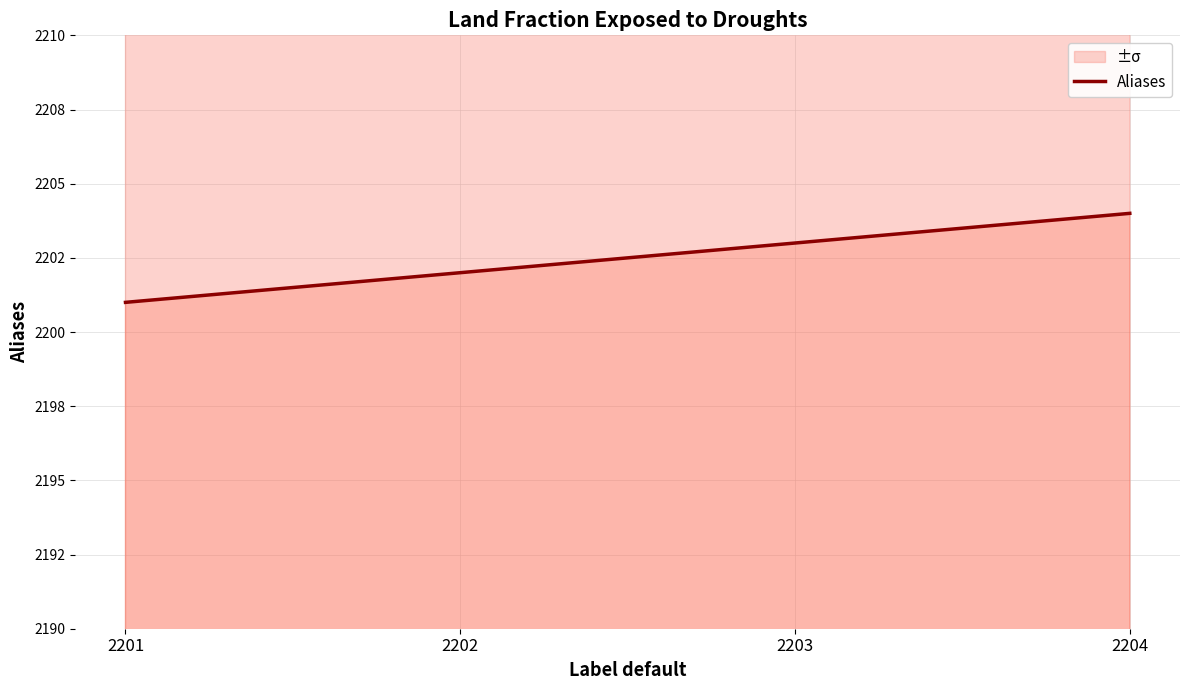

List the labels in order of value, smallest first.

2201, 2202, 2203, 2204